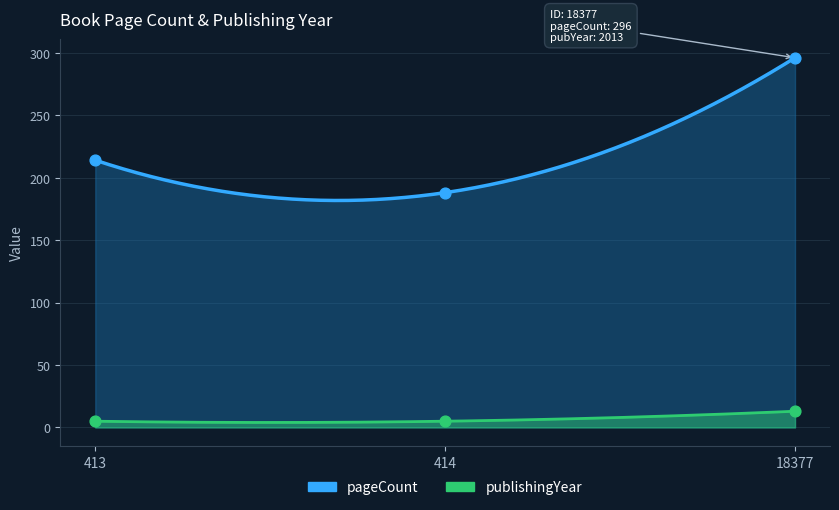

Which series contains the highest Y value?

pageCount